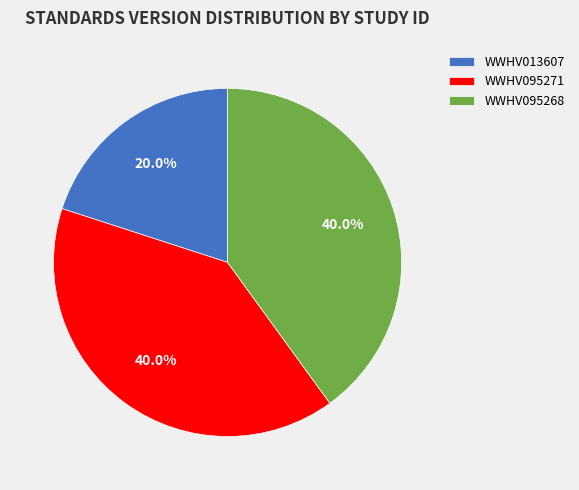

To the nearest percent, what is the combined percentage of WWHV095268 and WWHV095271?

80%